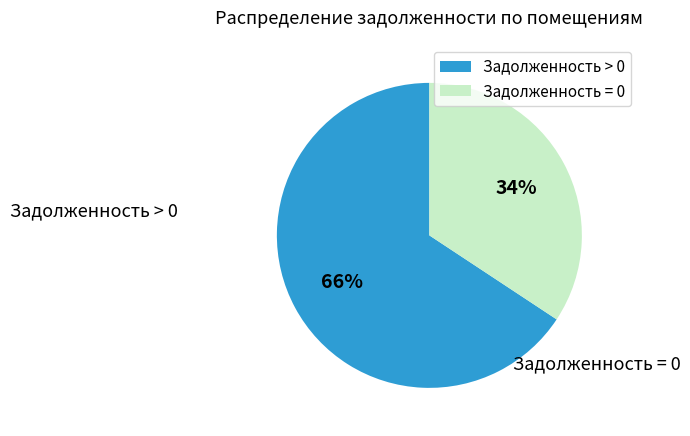

Combined, do Задолженность > 0 and Задолженность = 0 account for over 50%?

Yes